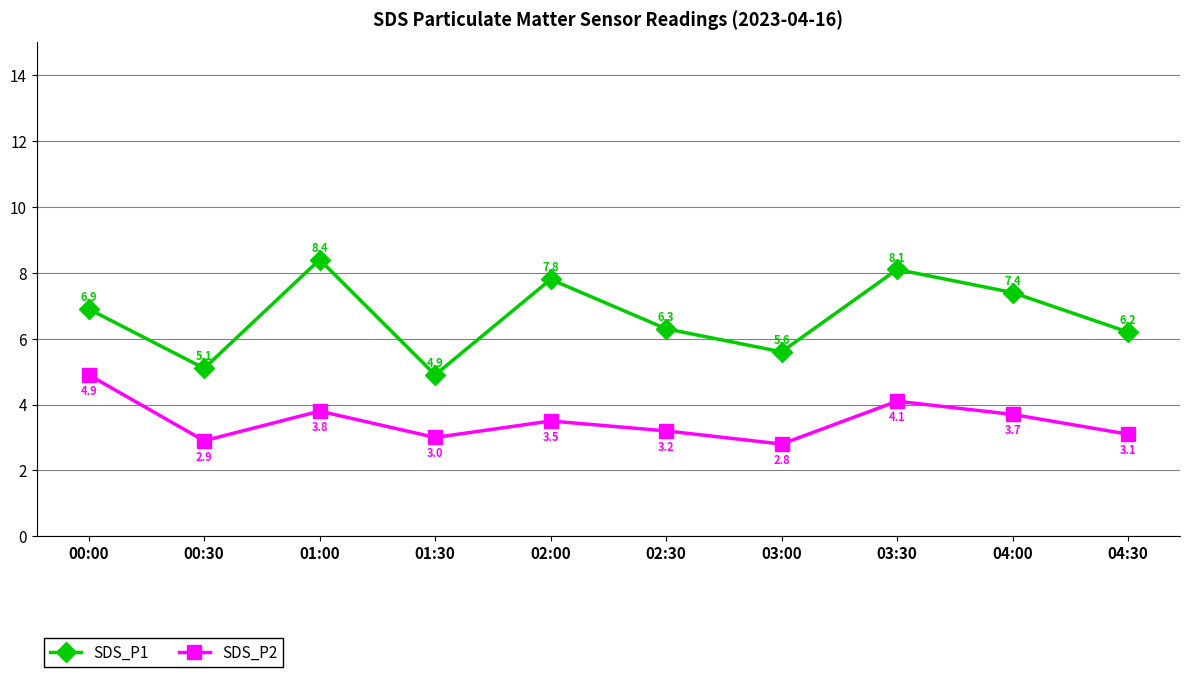

Does the chart display data point markers on the line(s)?

Yes